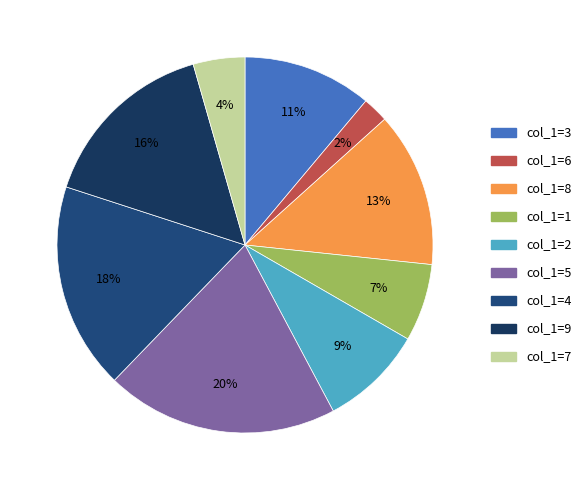

How many slices are in this pie chart?

9